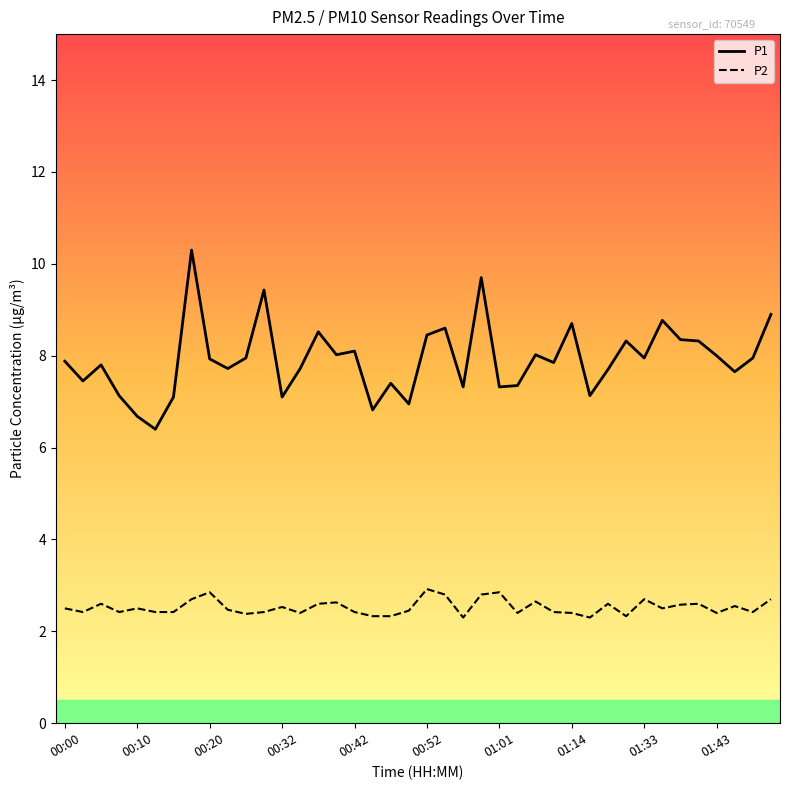

What is the maximum value for P2?

2.9